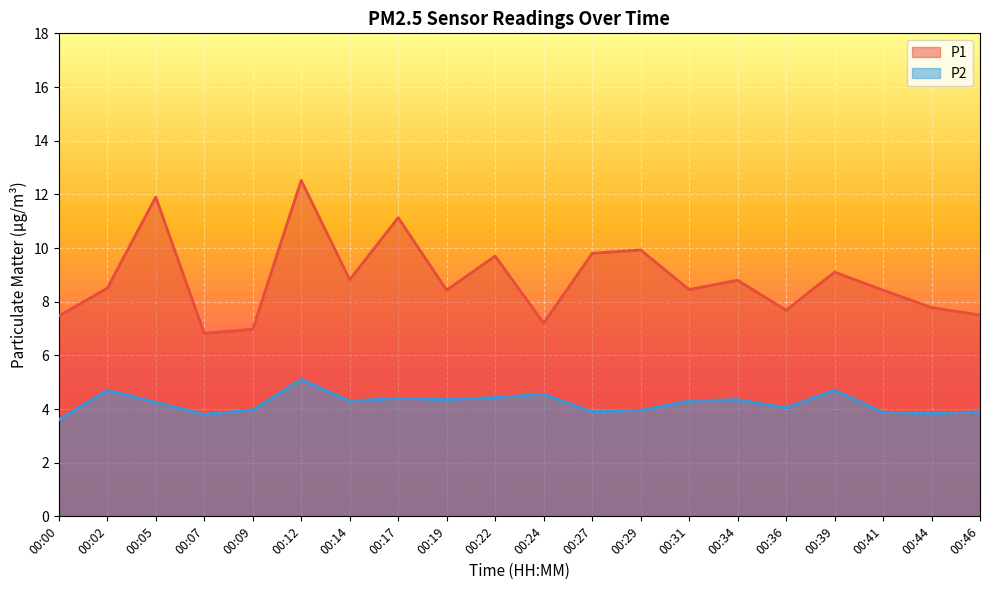

True or false: P1 and P2 intersect in this chart.

False